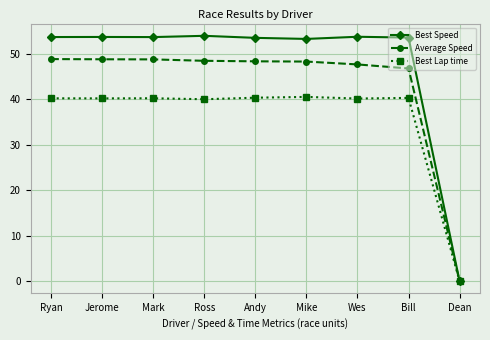

What position from the right is Mike?

4